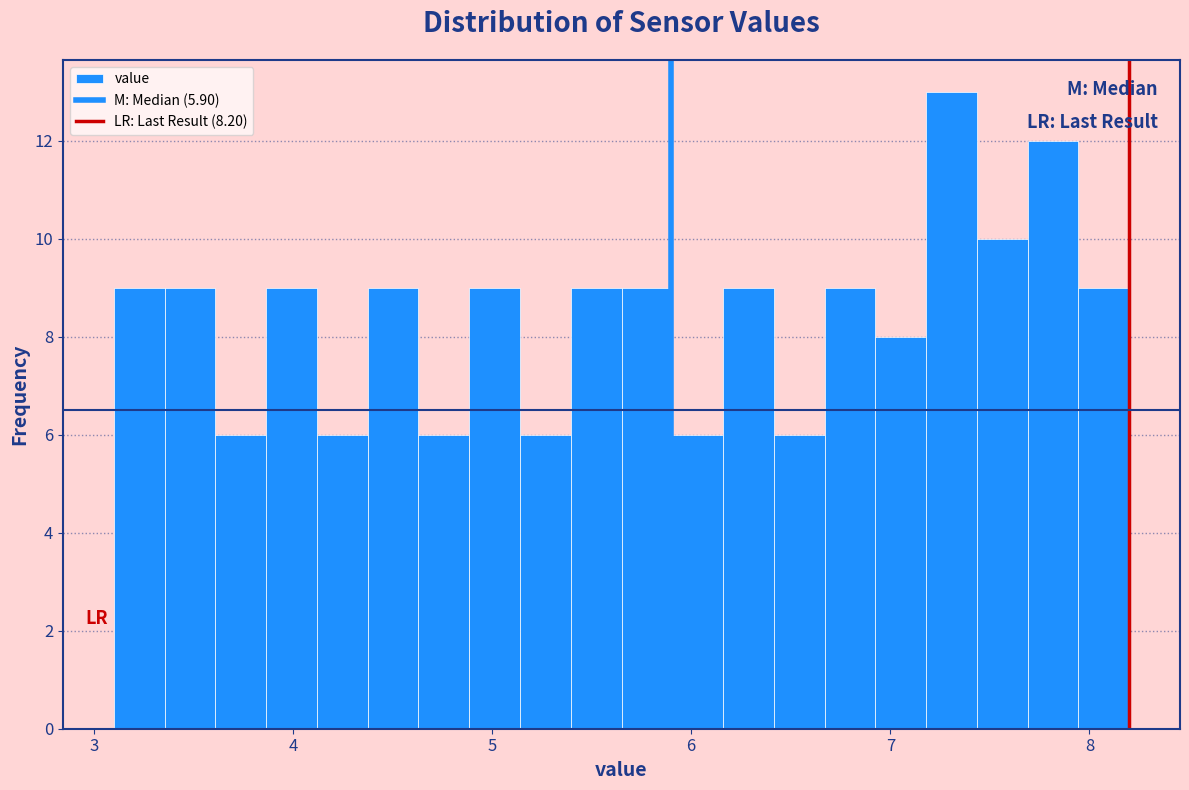

Read against the x-axis, roughly where is the centre of the tallest bar?

7.3